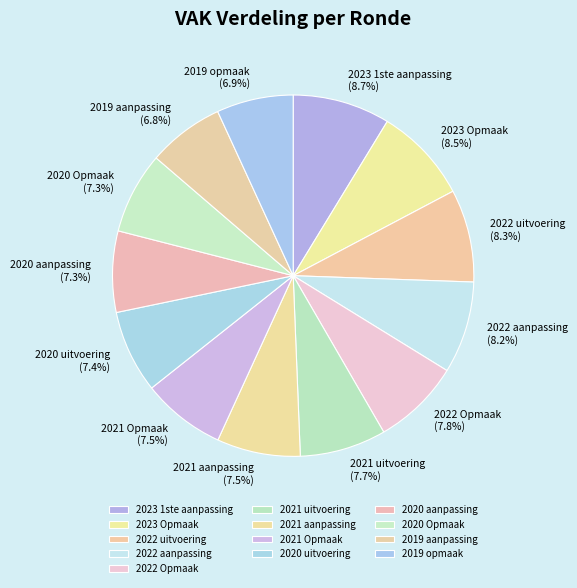

Do 2020 uitvoering and 2021 uitvoering together represent more than half of the pie?

No